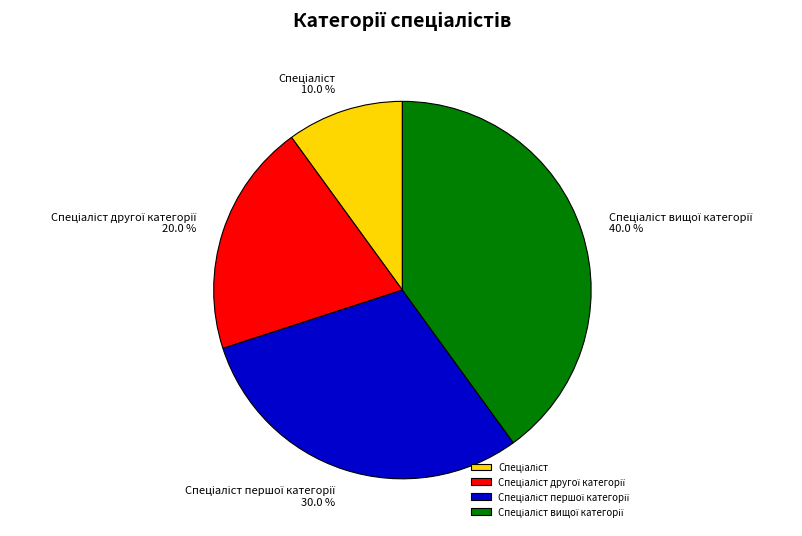

Is there any slice that represents more than half of the pie?

No